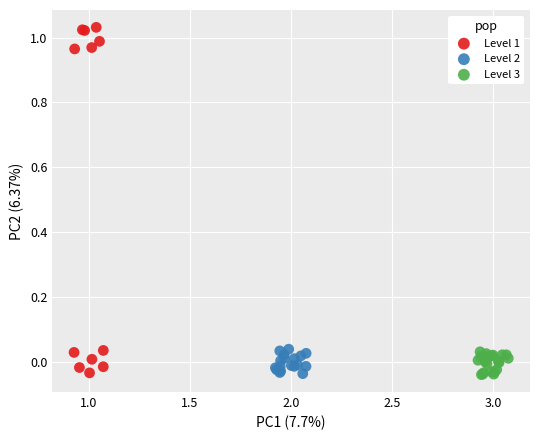

Which series contains the highest Y value?

Level 1